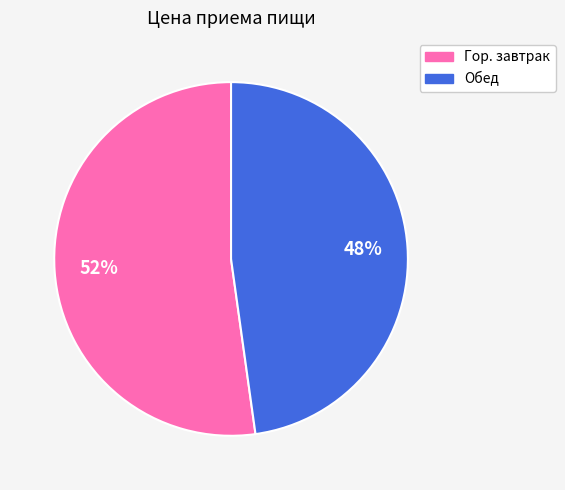

What is the smallest slice in the pie chart?

Обед